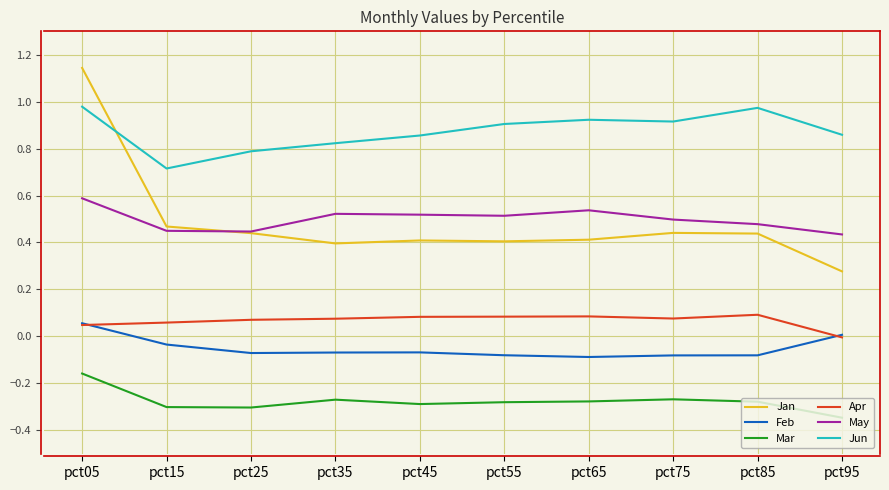

Which series changed the most between pct05 and pct75?

Jan